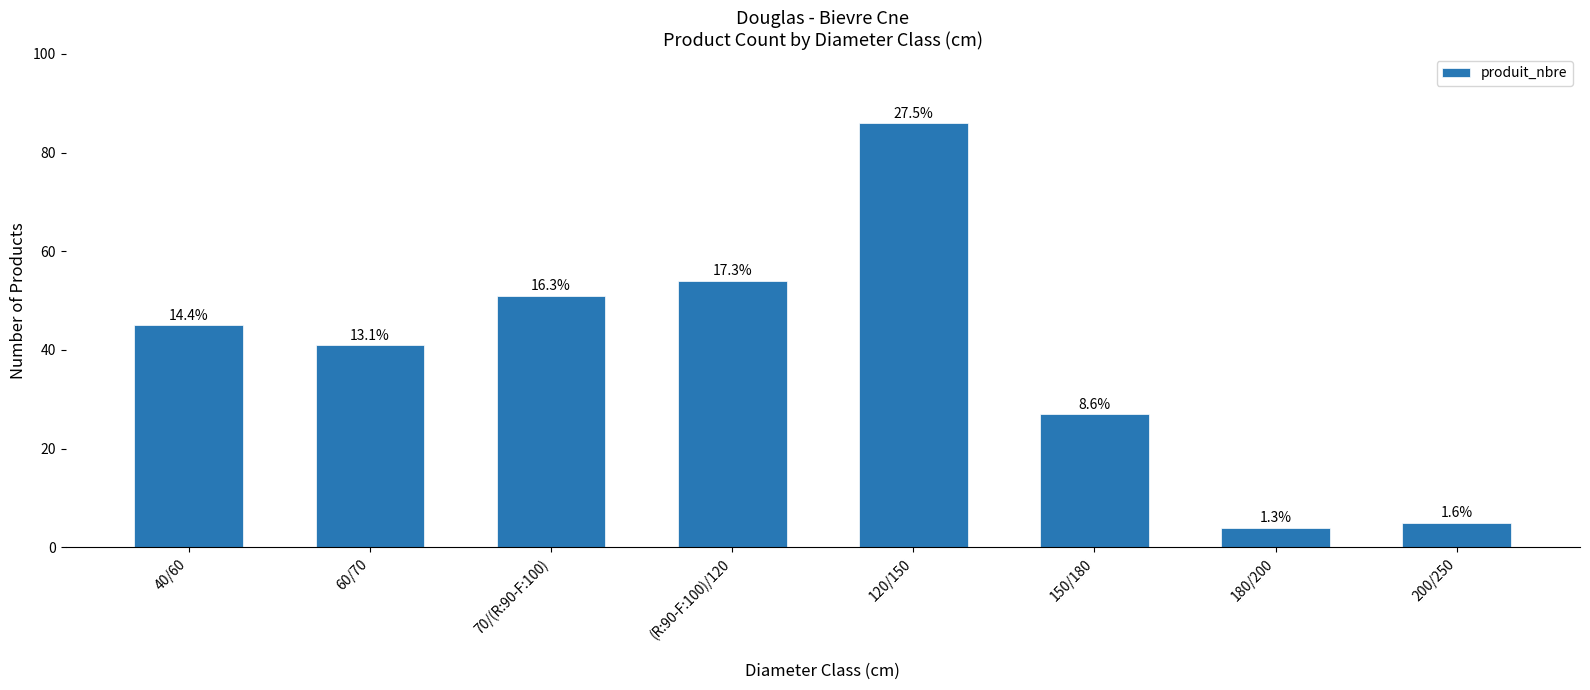

What is the difference between the maximum and second lowest values?

81